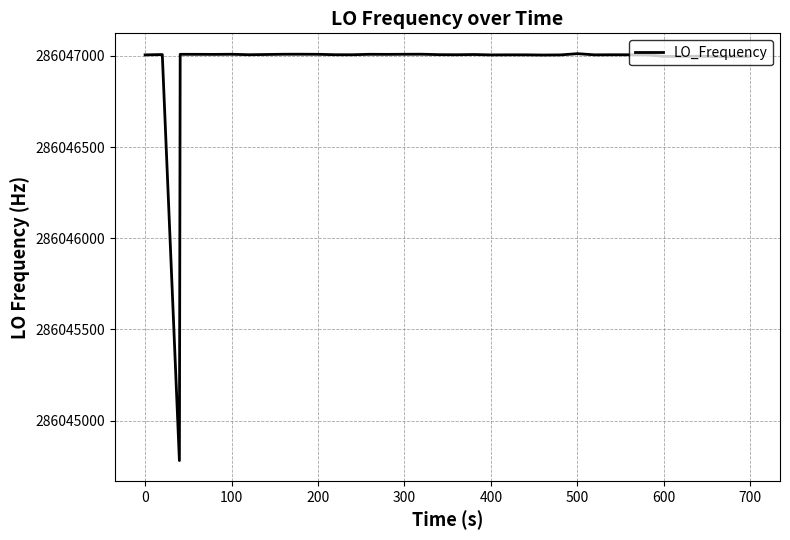

Count the number of categories in the chart.

40